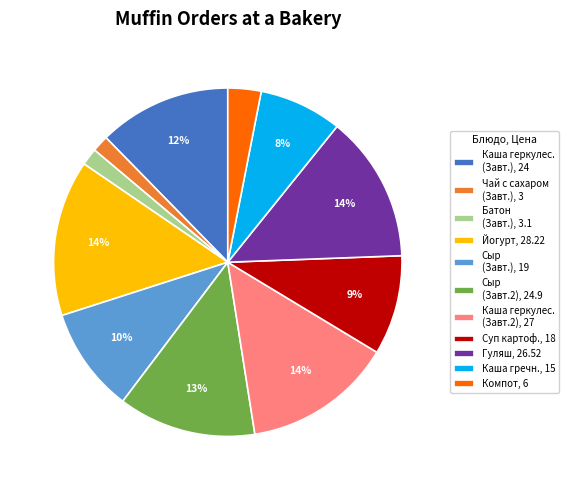

Is it true that Каша геркулес. (Завт.), 24 is 12% of the pie?

True